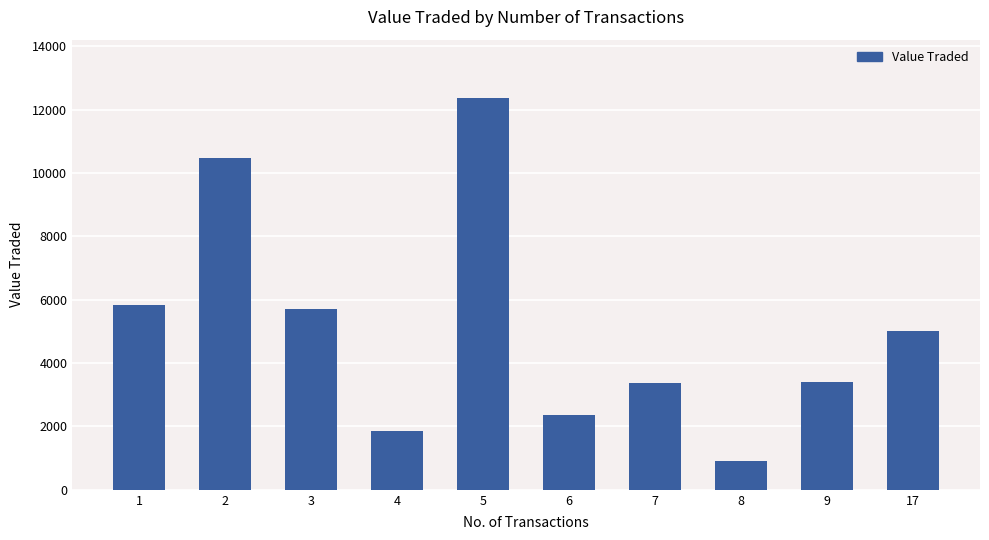

What is the difference between the maximum and minimum values?

11448